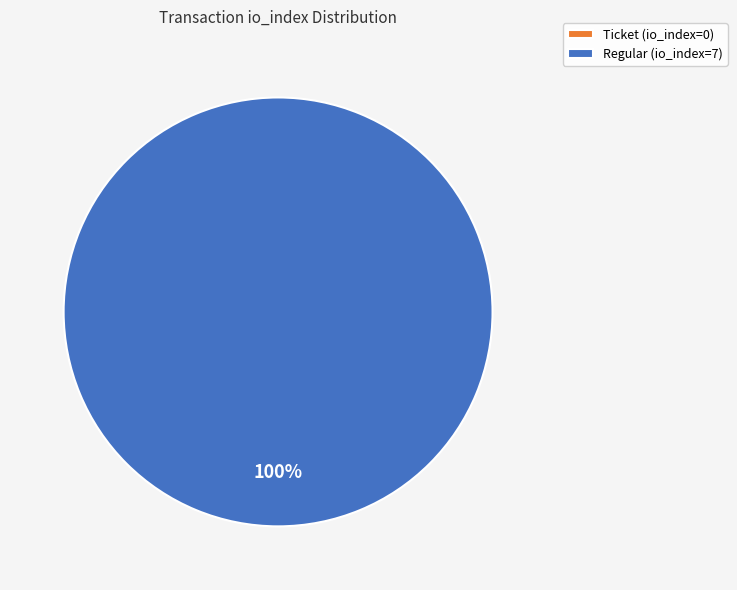

Does any single category account for the majority?

Yes